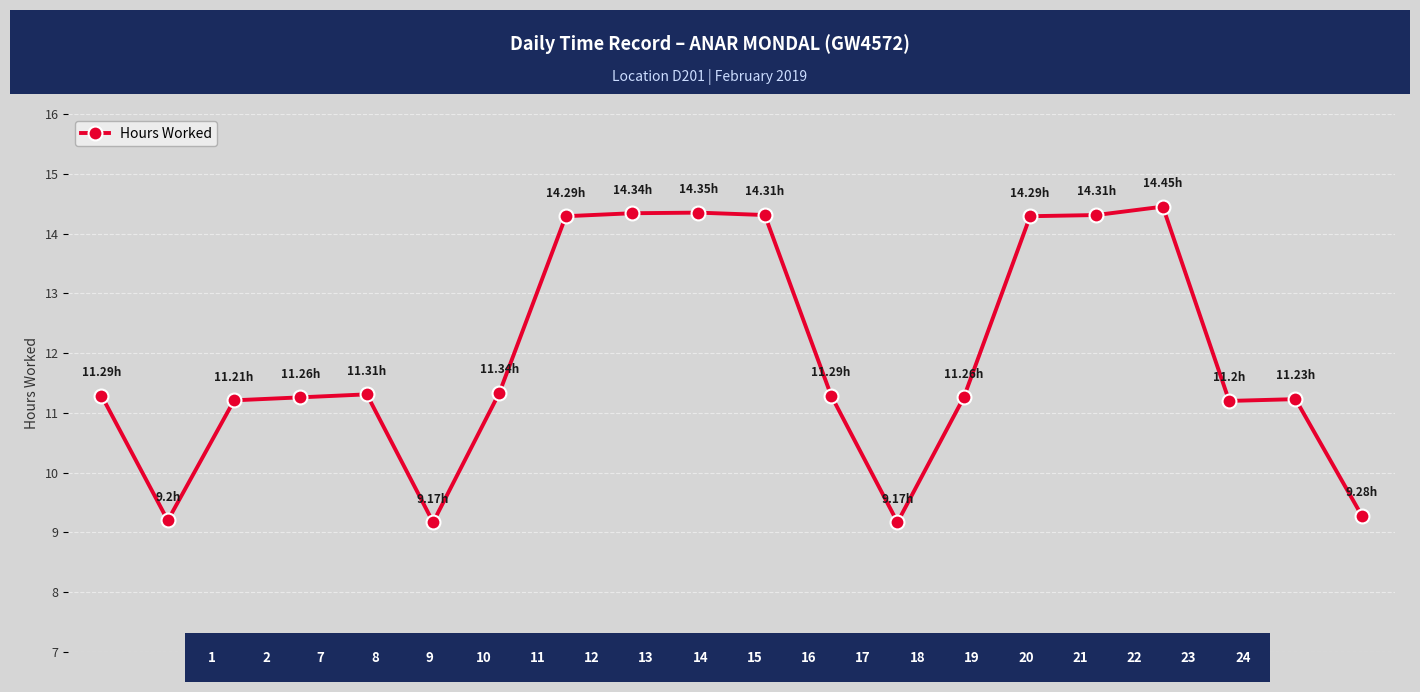

What is the difference between the second highest and minimum values?

5.2